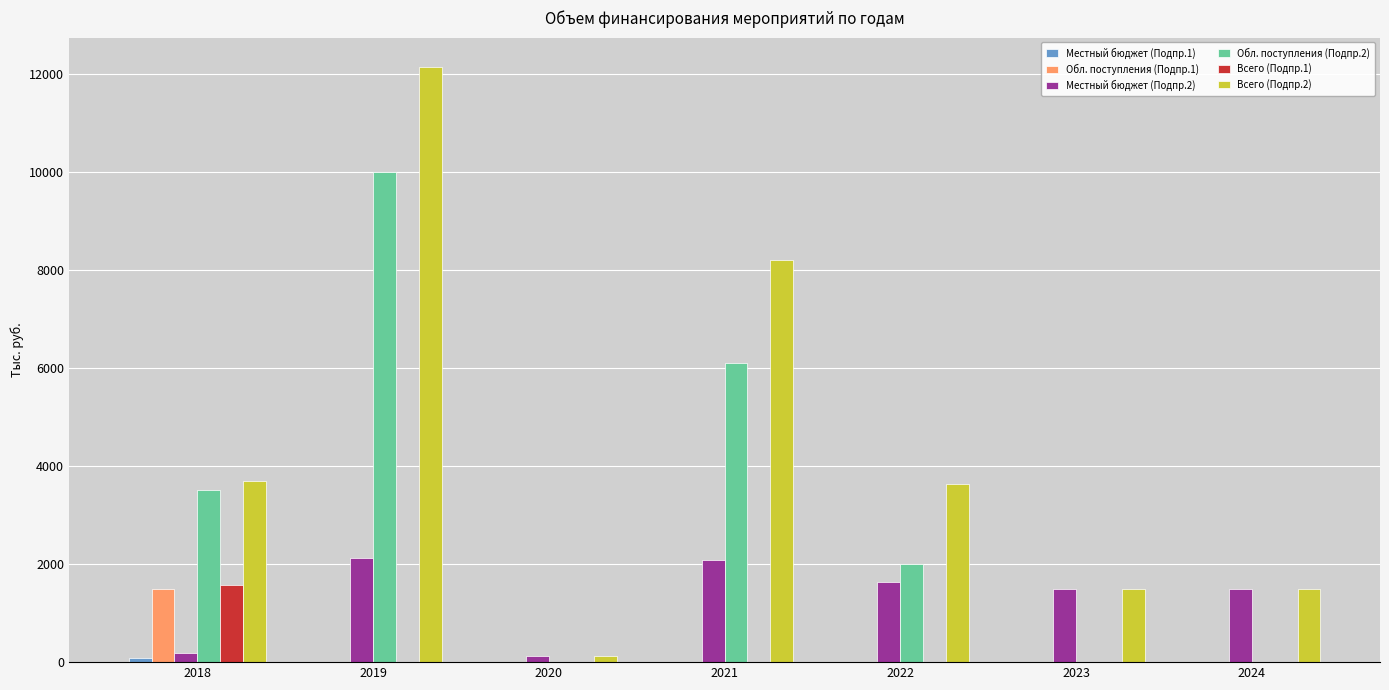

Between 2019 and 2021, which series saw the biggest shift?

Всего (Подпр.2)